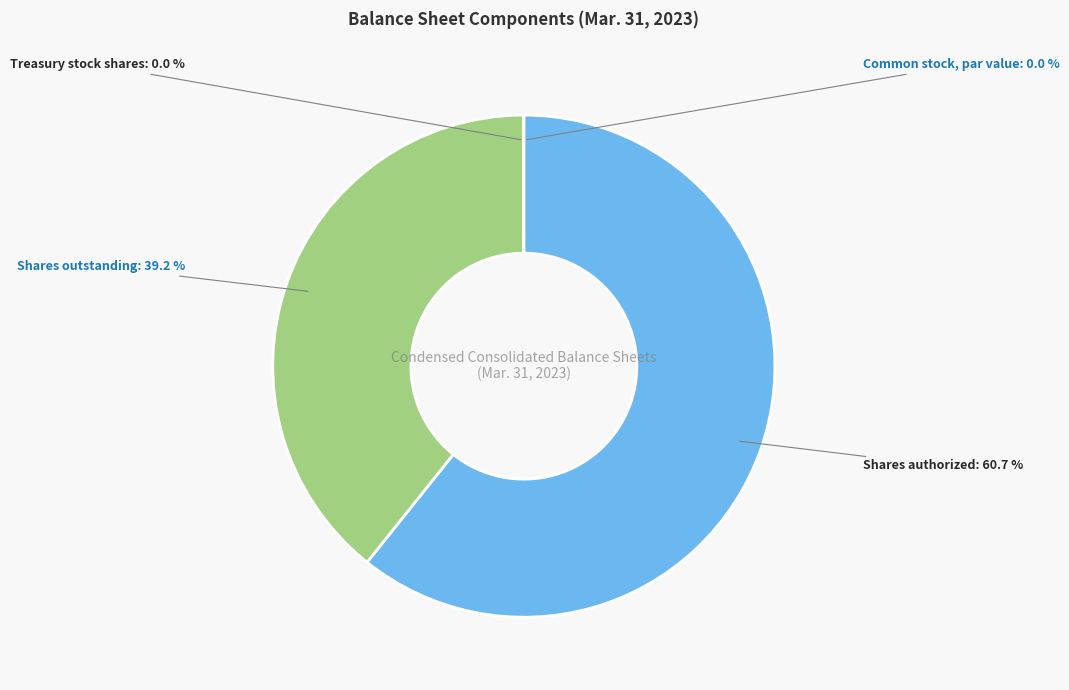

Is there a majority slice in this chart?

Yes